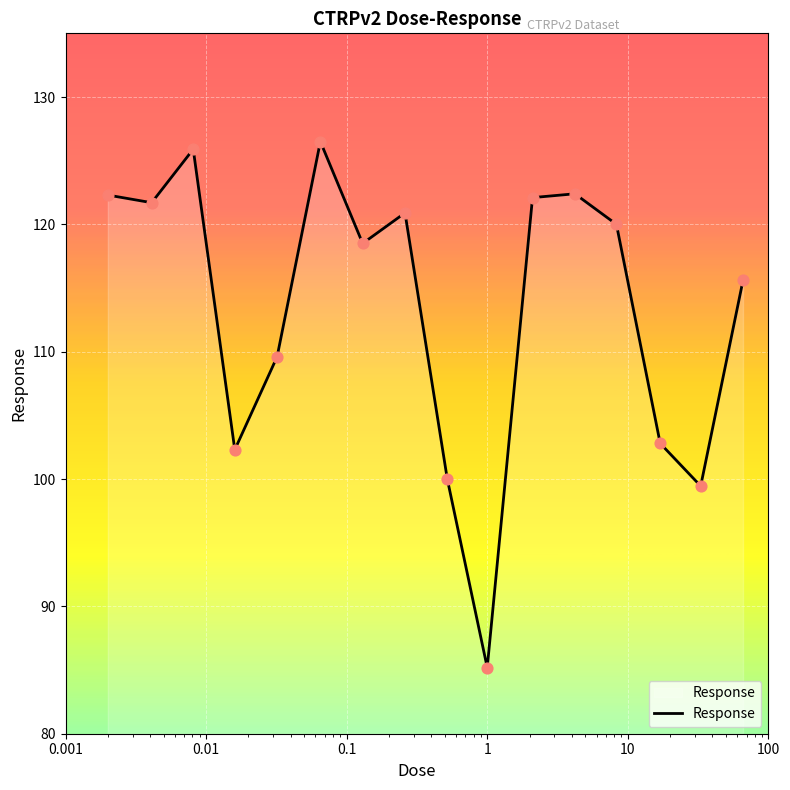

What is the difference between the maximum and minimum values?

41.3